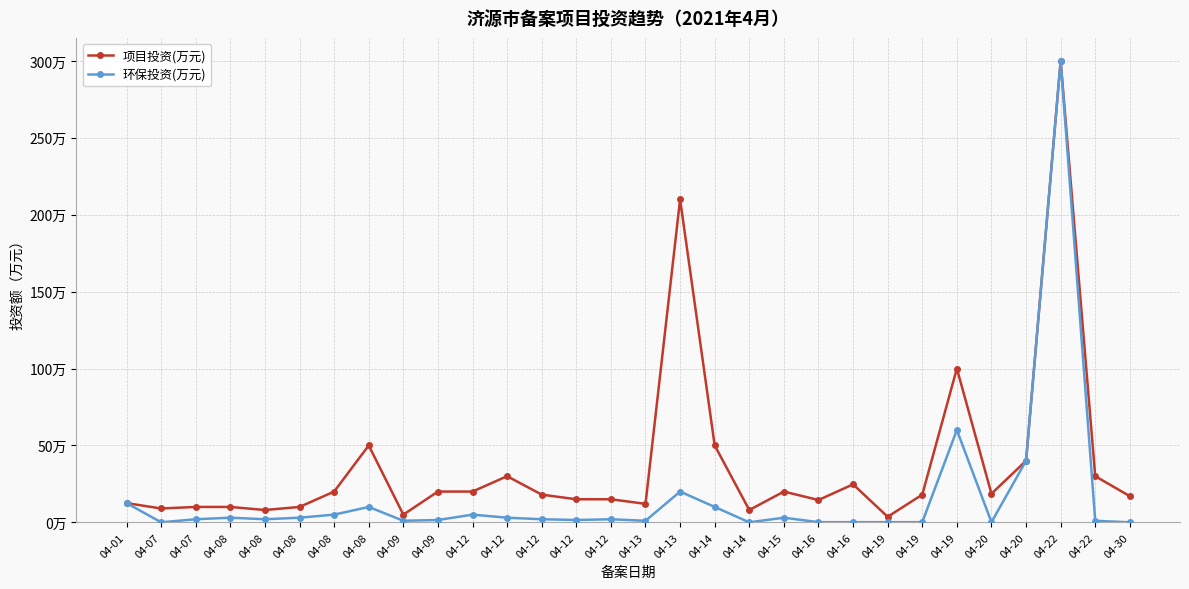

Which category has the lowest value in the 环保投资(万元) series?

04-07